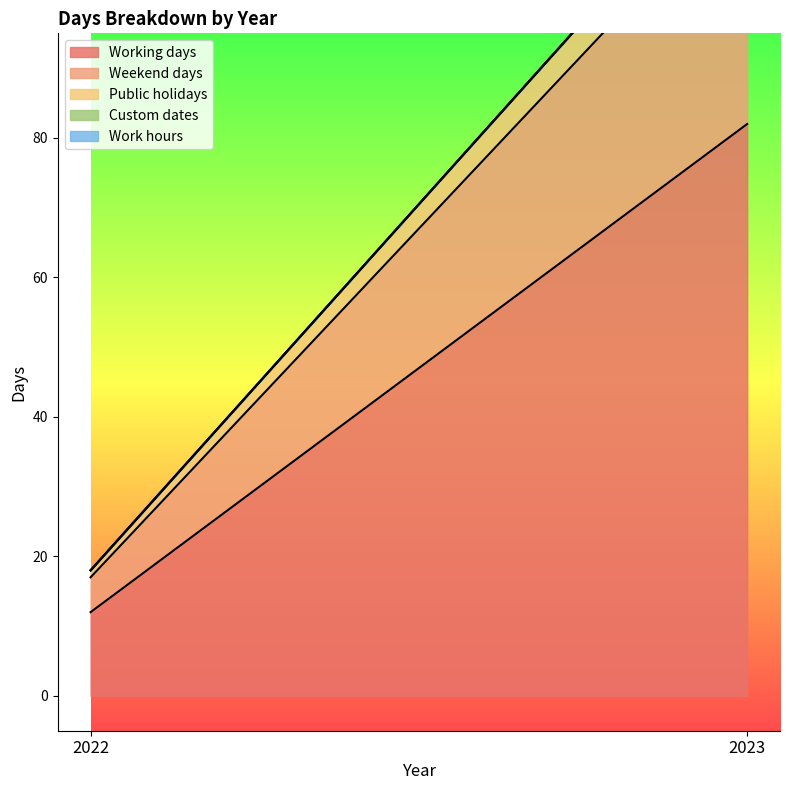

Between 2023 and 2022, which is larger?

2023